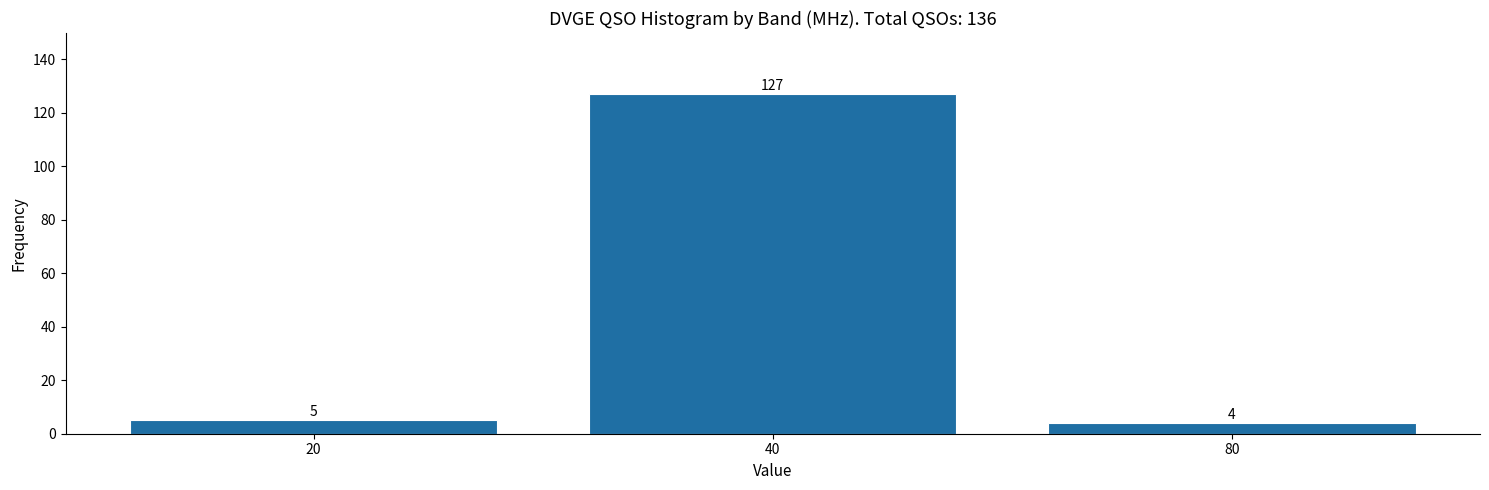

Reading right to left, list all the values displayed in this chart.

80=4	40=127	20=5